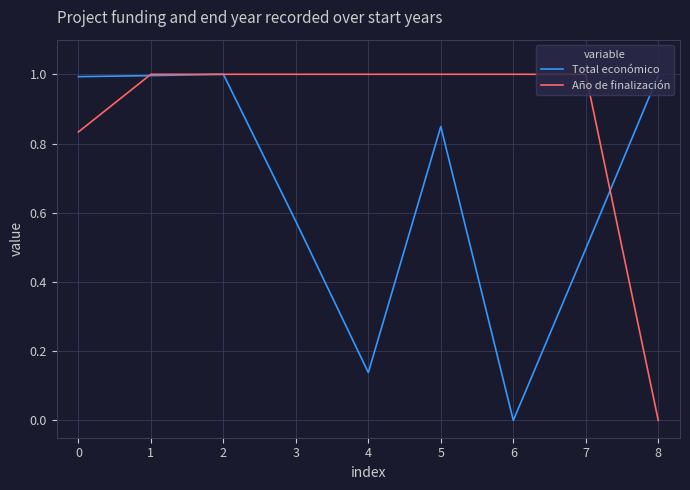

Read the Año de finalización value at 4.

1.0